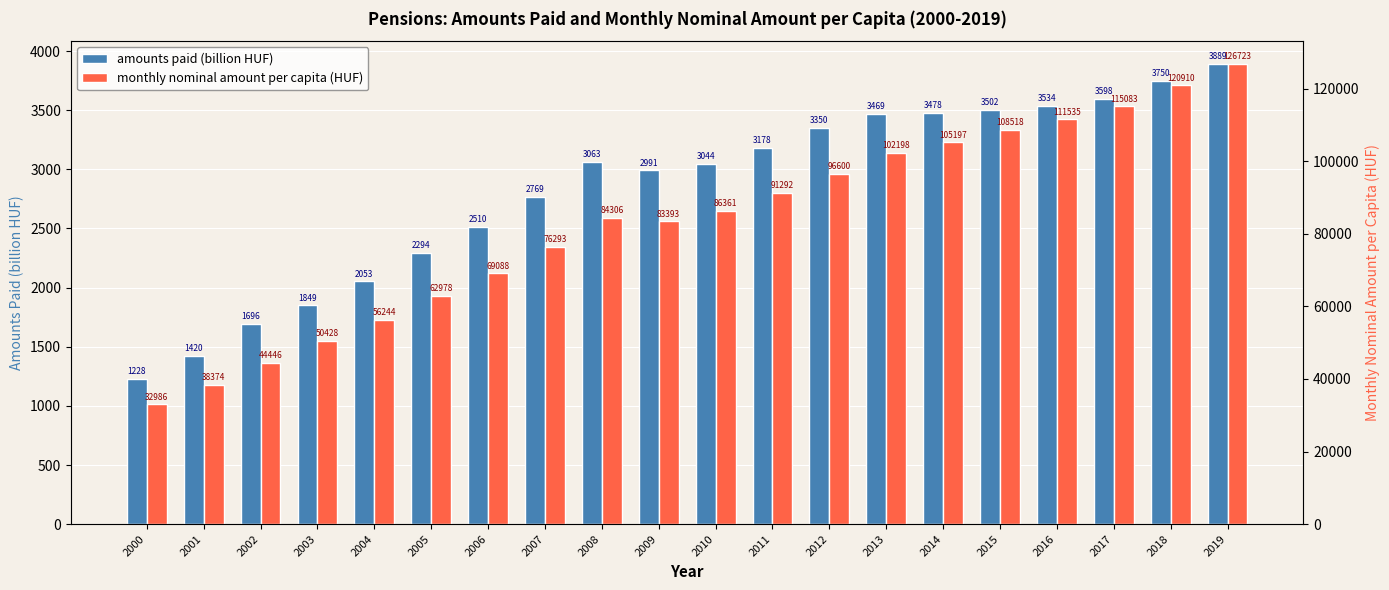

Read the monthly nominal amount per capita (HUF) value at 2006.

69088.0